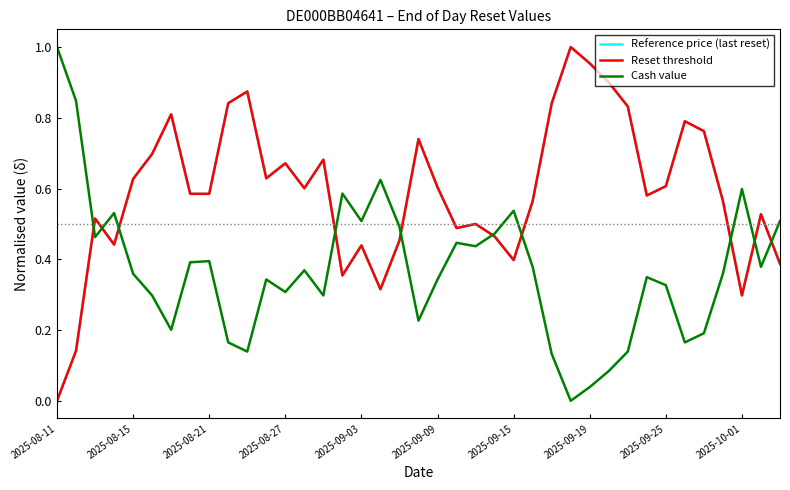

Which series has the widest spread of values?

Reference price (last reset)